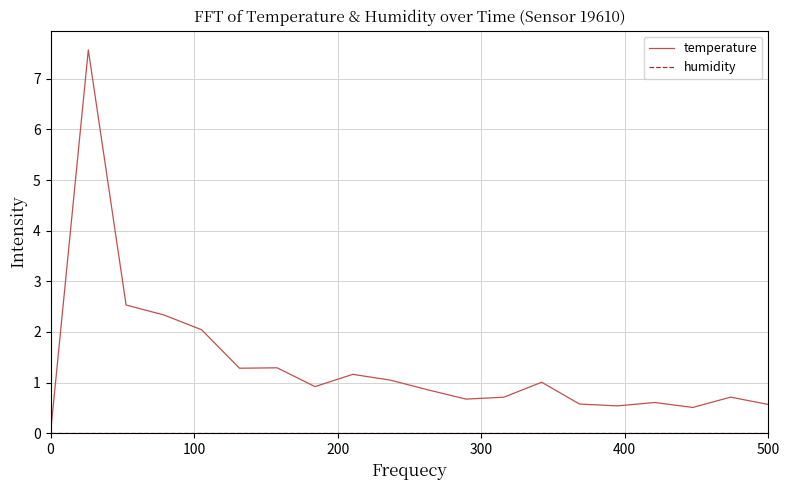

Which series has the largest total across all categories?

temperature